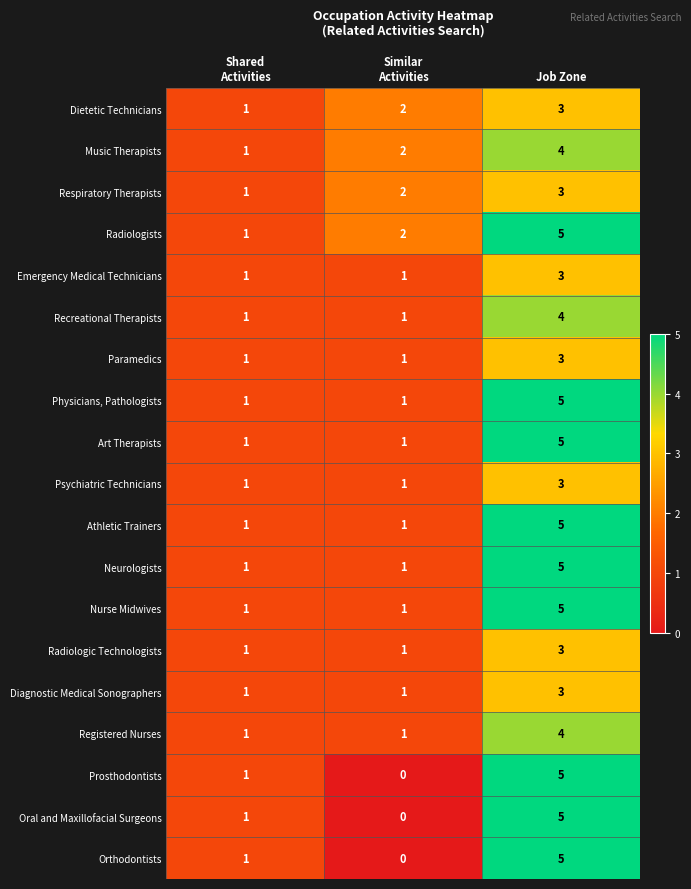

The value of Athletic Trainers at Job Zone is 5. True or false?

True